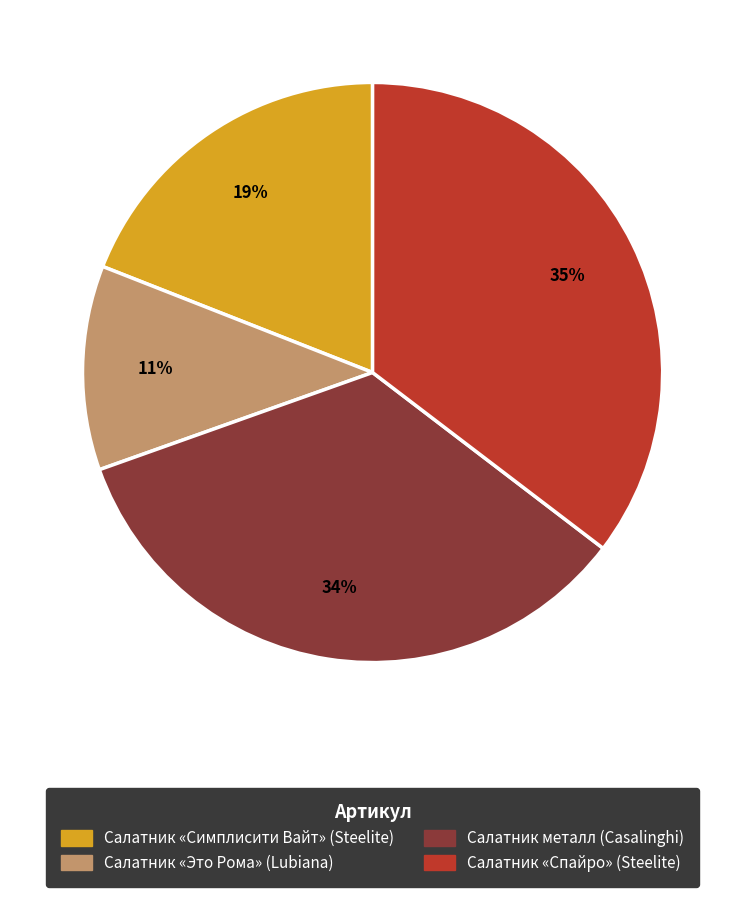

To the nearest percent, what is the average slice percentage?

25%